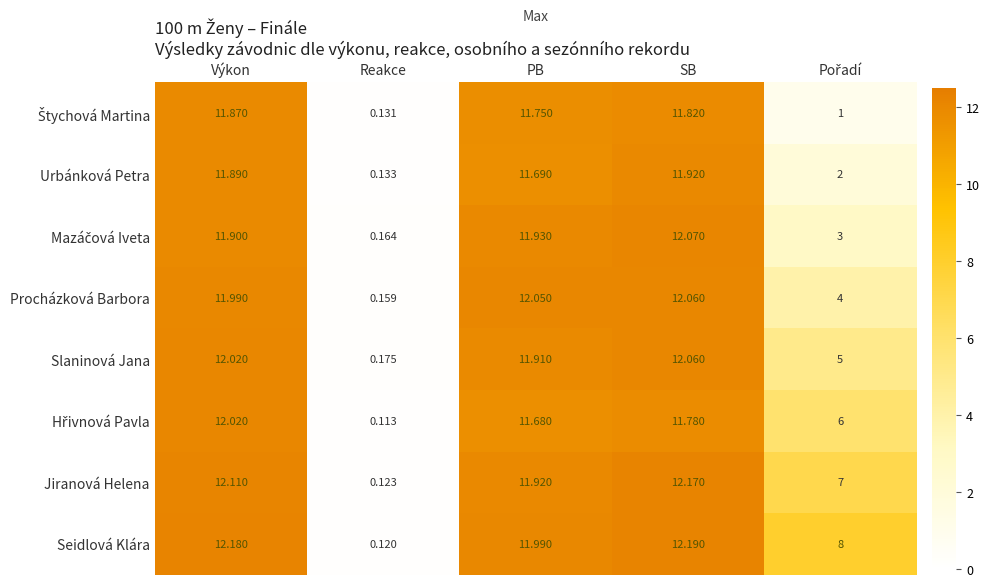

At which label does Procházková Barbora reach its minimum?

Reakce